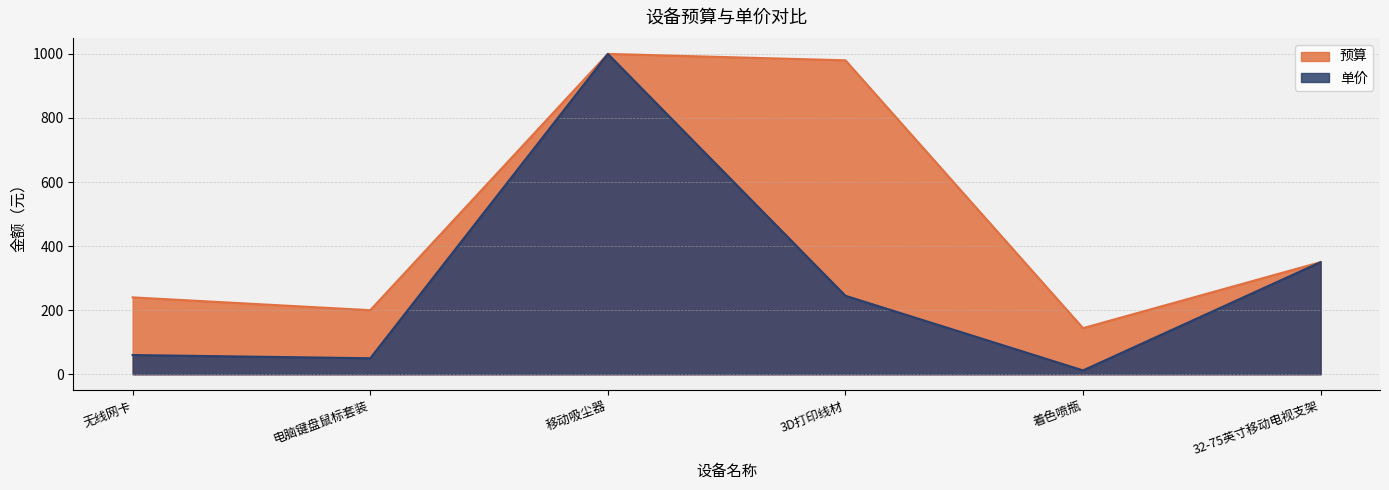

Is it true that 预算 equals 327 at 无线网卡?

False